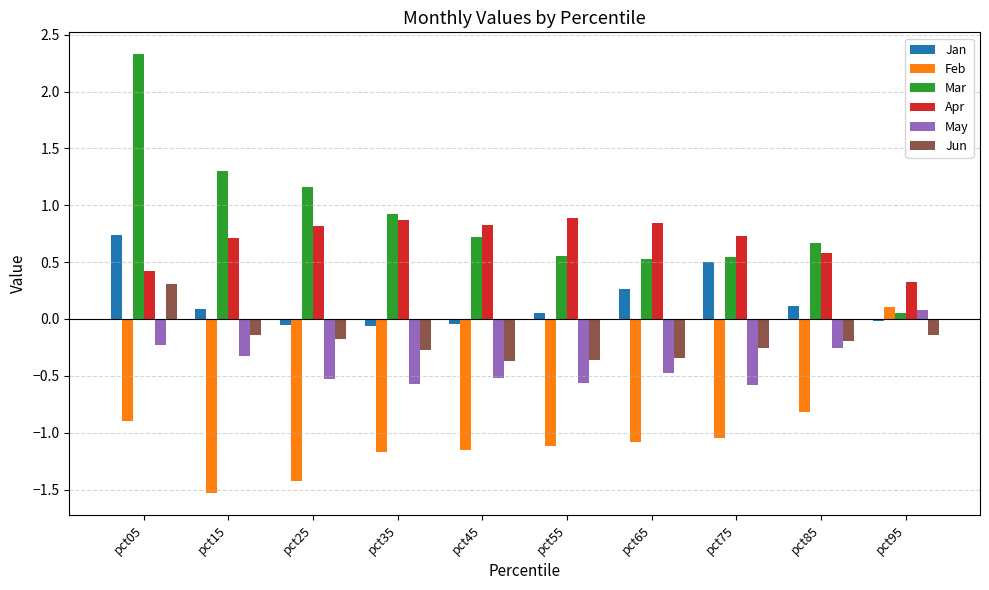

Does the chart contain stacked bars?

No